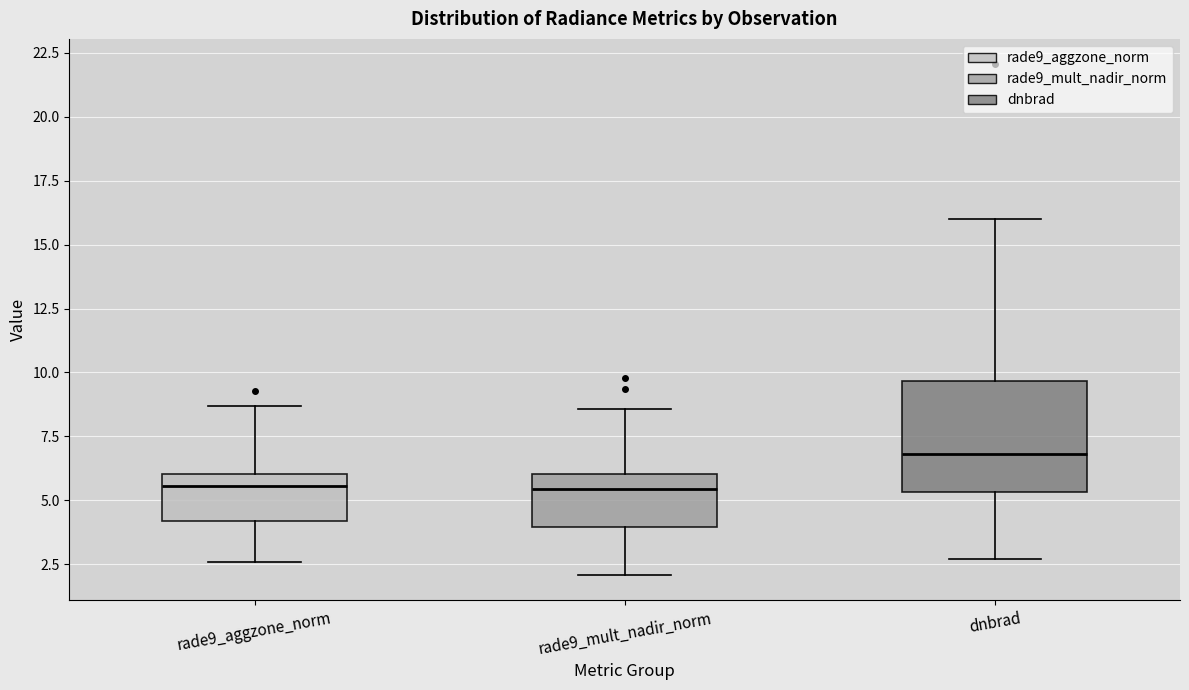

Which box has the highest median line?

dnbrad